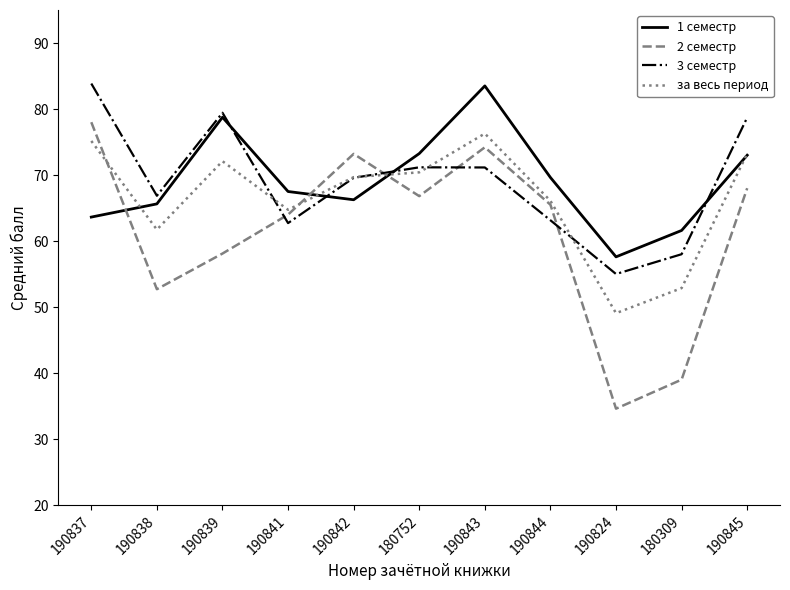

What is the total value across all series at 190841?

259.0